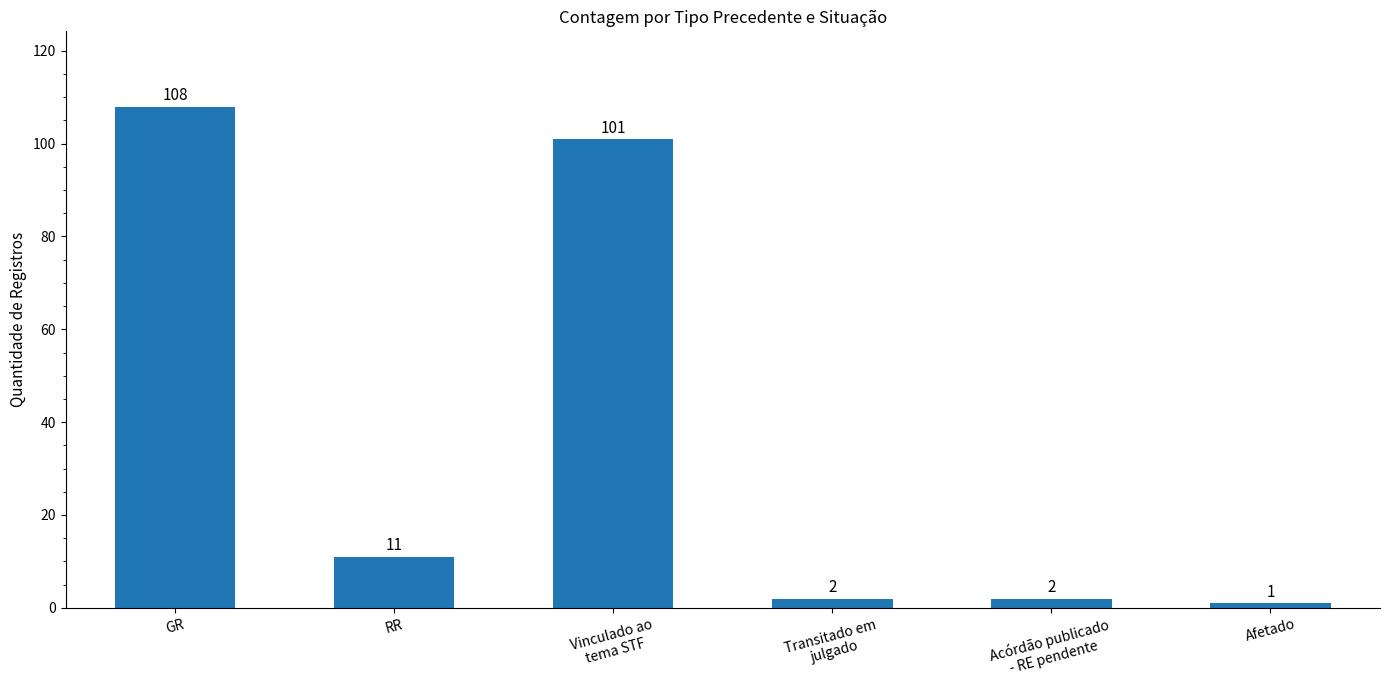

What position from the left is Transitado em
julgado?

4